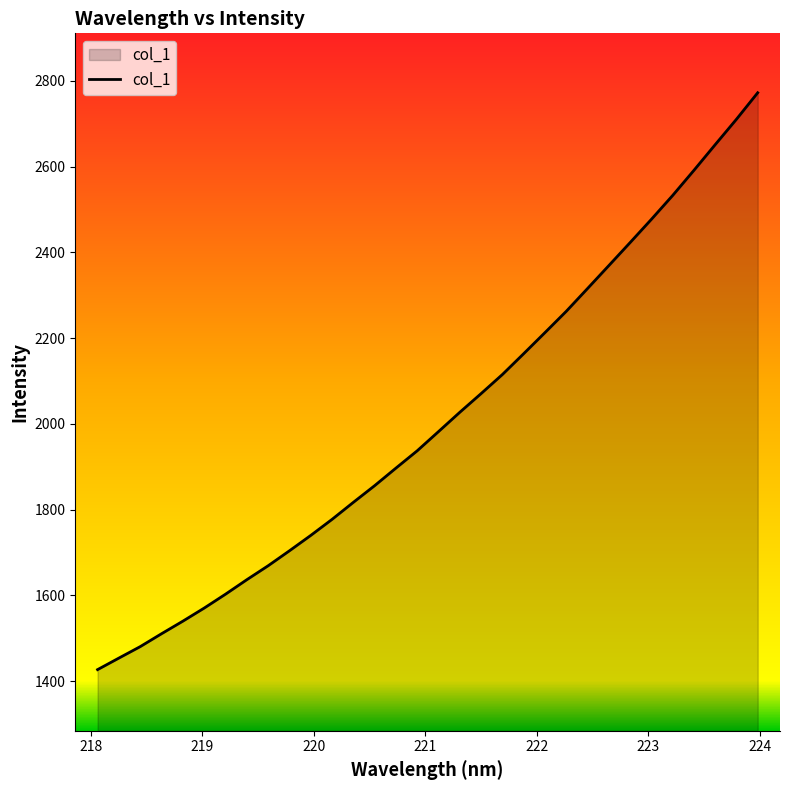

What is the smallest value displayed?

1426.6